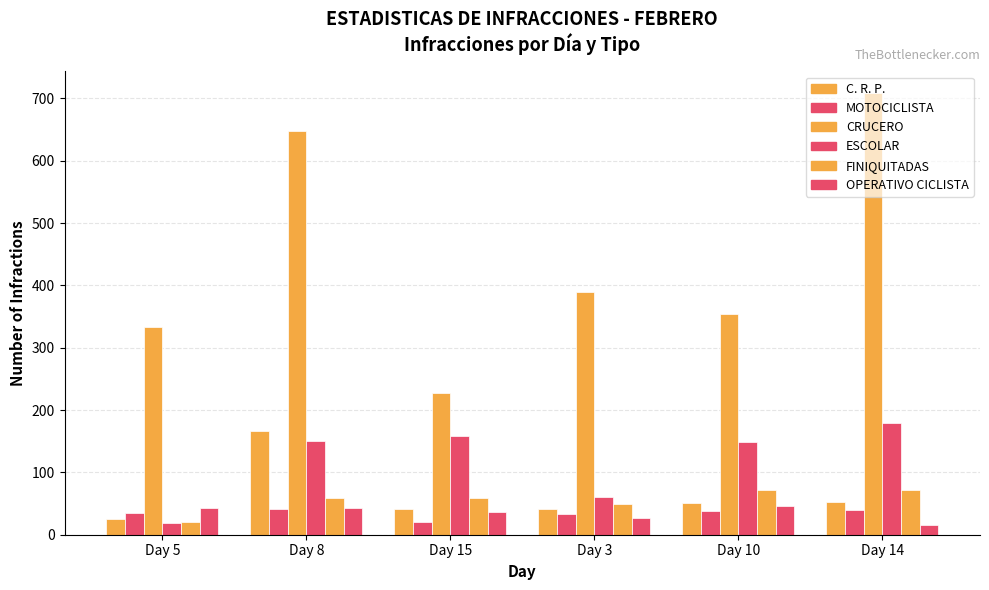

How many values in the ESCOLAR series are below 150?

3